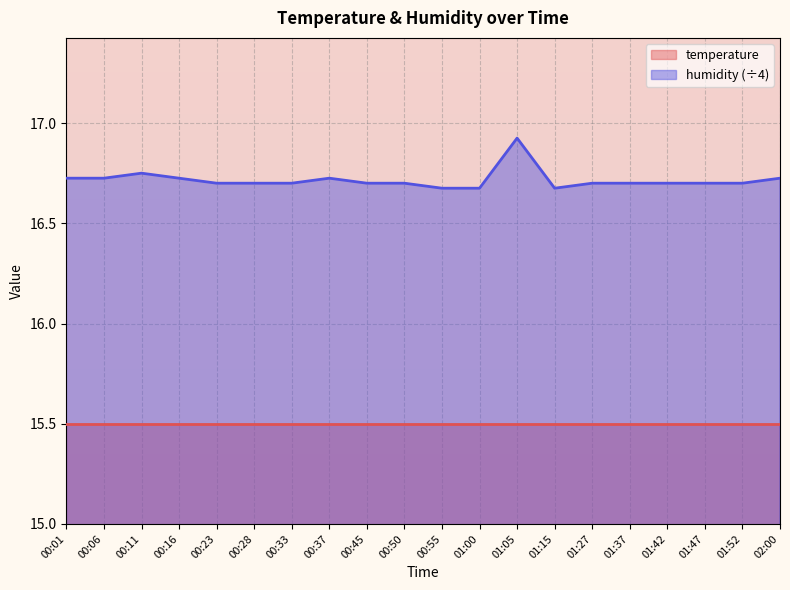

Reading right to left, what are all the values shown in this chart?

16.7	16.7	16.7	16.7	16.7	16.7	16.7	16.9	16.7	16.7	16.7	16.7	16.7	16.7	16.7	16.7	16.7	16.8	16.7	16.7